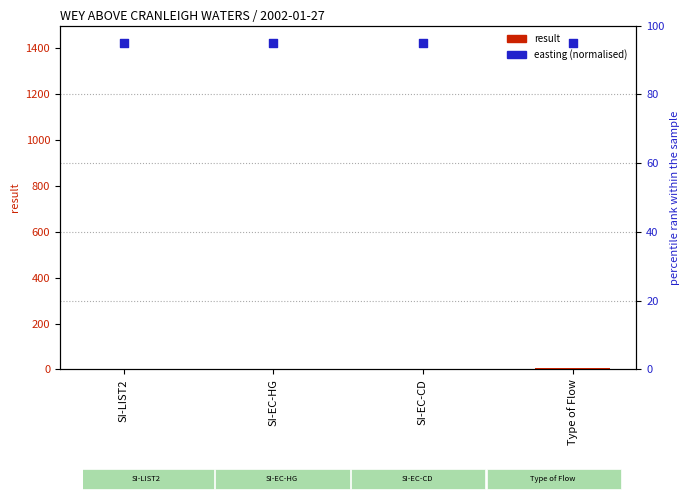

Which series contains the lowest Y value?

result